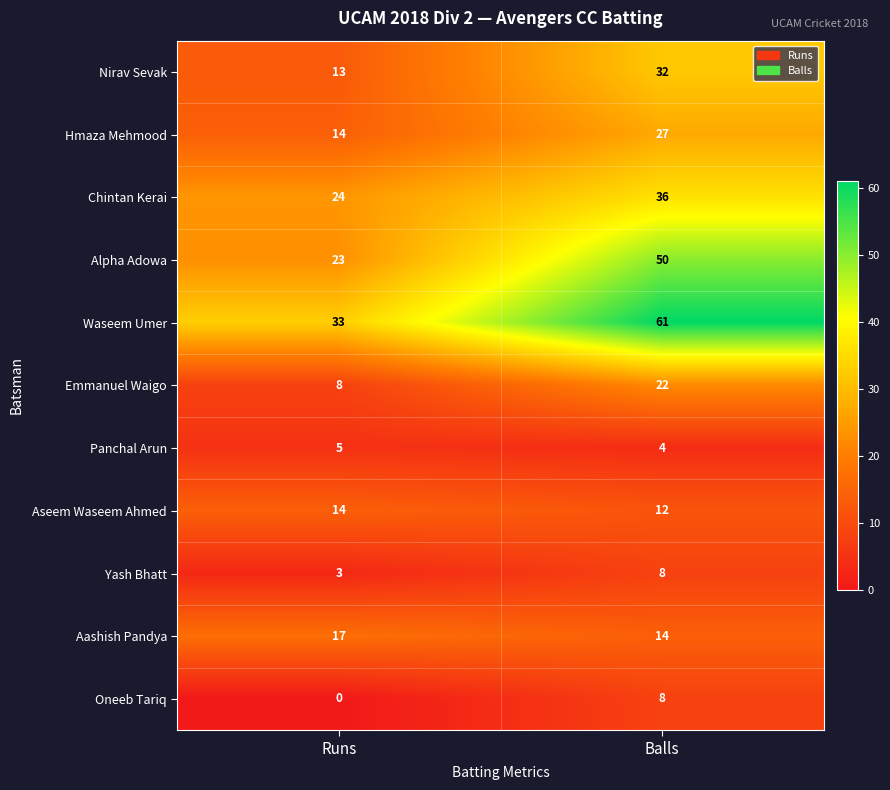

What is the highest value of the Hmaza Mehmood series?

27